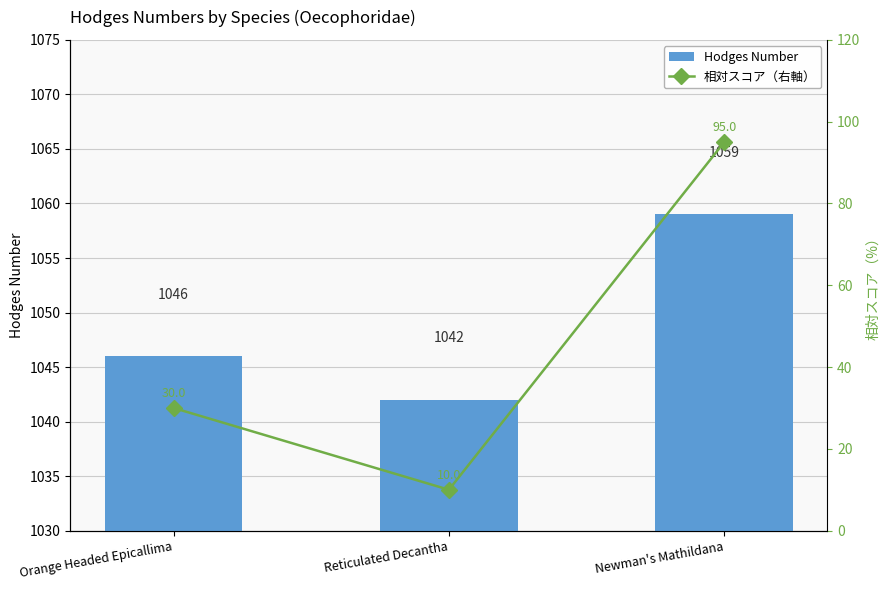

Reading left to right, transcribe all the data shown in this chart.

Hodges Number: Orange Headed Epicallima=1046	Reticulated Decantha=1042	Newman's Mathildana=1059
相対スコア（右軸）: Orange Headed Epicallima=30	Reticulated Decantha=10	Newman's Mathildana=95